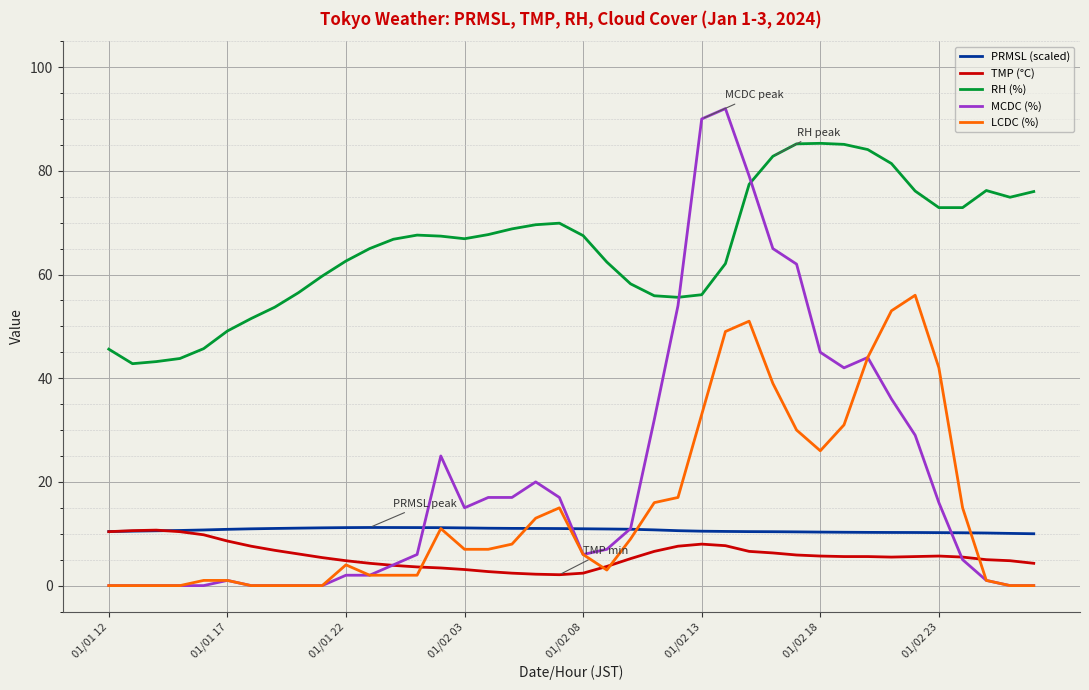

What is the difference between the second highest and minimum values in the PRMSL (scaled) series?

1.2